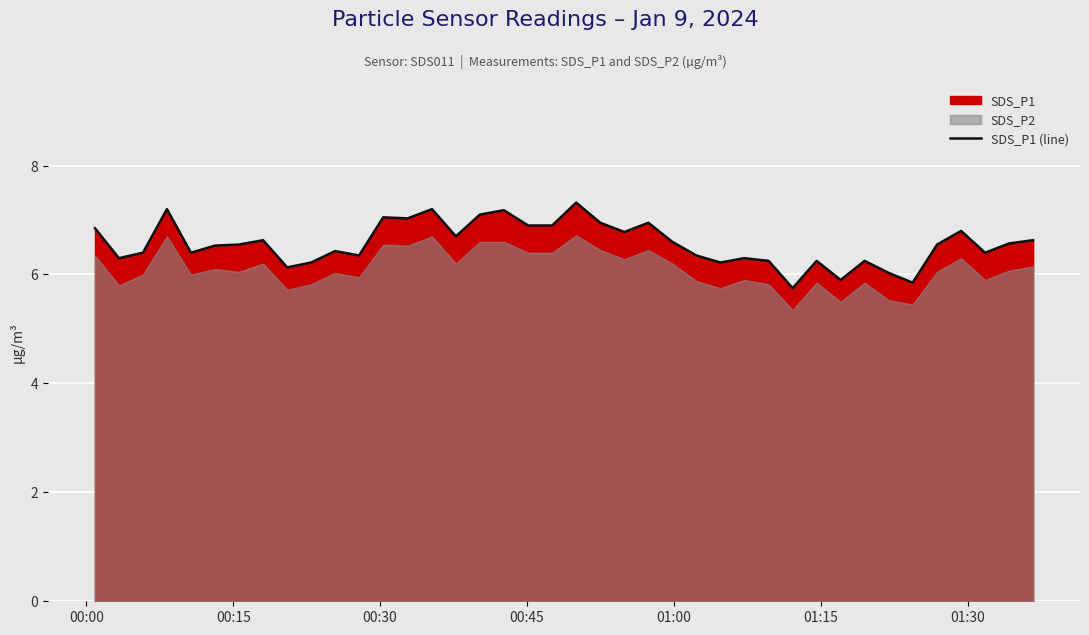

What is the minimum value for SDS_P1 (line)?

5.8